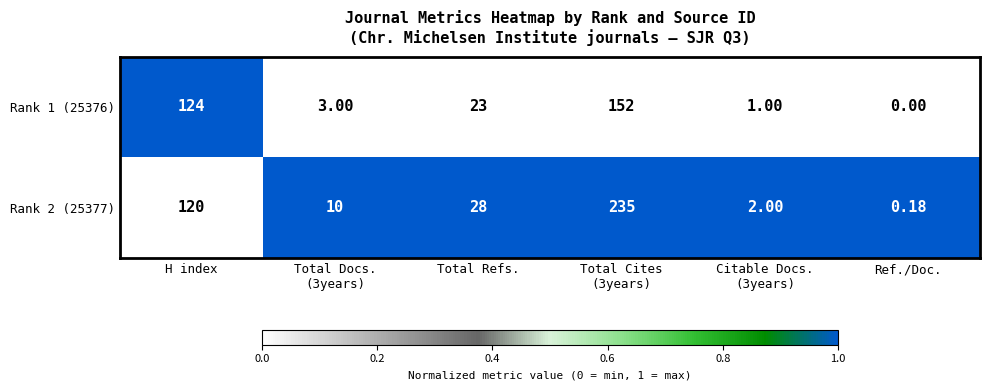

At which label does Rank 2 (25377) first exceed 28?

H index